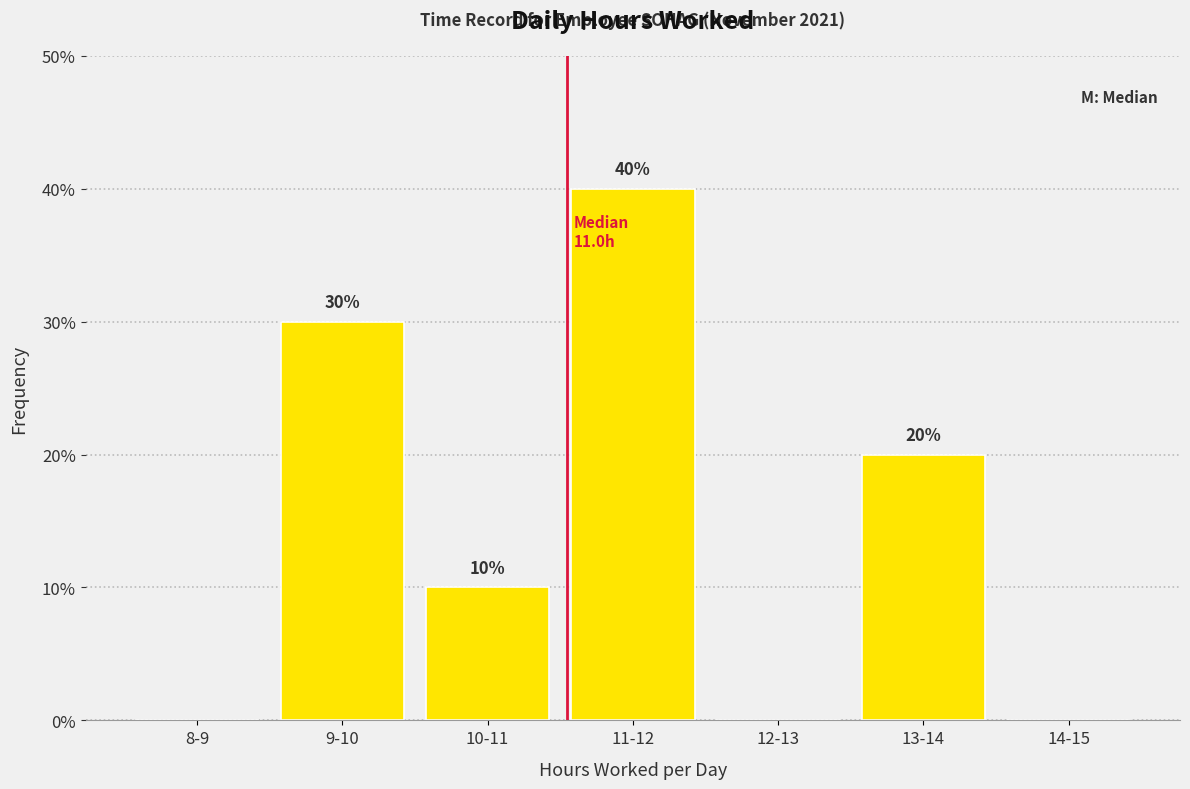

Reading left to right, extract all data points from this chart.

8-9=0	9-10=30	10-11=10	11-12=40	12-13=0	13-14=20	14-15=0